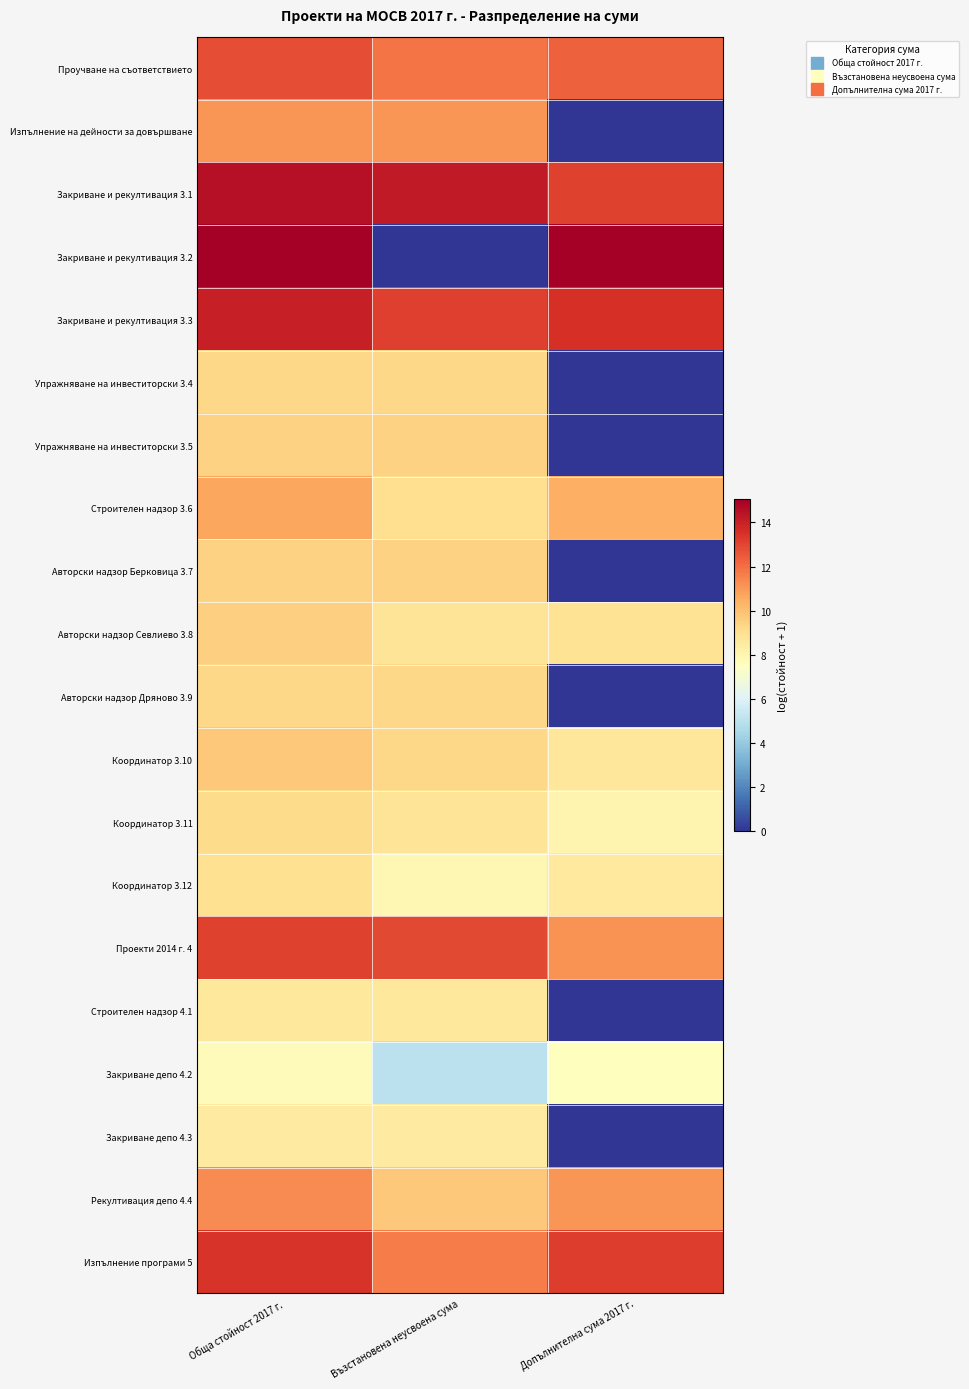

Reading left to right, what are all the values shown in this chart?

Проучване на съответствието: Обща стойност 2017 г.=12.8	Възстановена неусвоена сума=11.8	Допълнителна сума 2017 г.=12.4
Изпълнение на дейности за довършване: Обща стойност 2017 г.=11.1	Възстановена неусвоена сума=11.1	Допълнителна сума 2017 г.=0.0
Закриване и рекултивация 3.1: Обща стойност 2017 г.=14.5	Възстановена неусвоена сума=14.2	Допълнителна сума 2017 г.=13.1
Закриване и рекултивация 3.2: Обща стойност 2017 г.=15.1	Възстановена неусвоена сума=0.0	Допълнителна сума 2017 г.=15.1
Закриване и рекултивация 3.3: Обща стойност 2017 г.=14.0	Възстановена неусвоена сума=13.1	Допълнителна сума 2017 г.=13.5
Упражняване на инвеститорски 3.4: Обща стойност 2017 г.=9.3	Възстановена неусвоена сума=9.3	Допълнителна сума 2017 г.=0.0
Упражняване на инвеститорски 3.5: Обща стойност 2017 г.=9.4	Възстановена неусвоена сума=9.4	Допълнителна сума 2017 г.=0.0
Строителен надзор 3.6: Обща стойност 2017 г.=10.6	Възстановена неусвоена сума=9.0	Допълнителна сума 2017 г.=10.4
Авторски надзор Берковица 3.7: Обща стойност 2017 г.=9.5	Възстановена неусвоена сума=9.5	Допълнителна сума 2017 г.=0.0
Авторски надзор Севлиево 3.8: Обща стойност 2017 г.=9.5	Възстановена неусвоена сума=8.8	Допълнителна сума 2017 г.=8.8
Авторски надзор Дряново 3.9: Обща стойност 2017 г.=9.3	Възстановена неусвоена сума=9.3	Допълнителна сума 2017 г.=0.0
Координатор 3.10: Обща стойност 2017 г.=9.7	Възстановена неусвоена сума=9.3	Допълнителна сума 2017 г.=8.7
Координатор 3.11: Обща стойност 2017 г.=9.2	Възстановена неусвоена сума=8.8	Допълнителна сума 2017 г.=8.0
Координатор 3.12: Обща стойност 2017 г.=9.0	Възстановена неусвоена сума=7.9	Допълнителна сума 2017 г.=8.5
Проекти 2014 г. 4: Обща стойност 2017 г.=13.1	Възстановена неусвоена сума=12.9	Допълнителна сума 2017 г.=11.2
Строителен надзор 4.1: Обща стойност 2017 г.=8.6	Възстановена неусвоена сума=8.6	Допълнителна сума 2017 г.=0.0
Закриване депо 4.2: Обща стойност 2017 г.=7.7	Възстановена неусвоена сума=5.0	Допълнителна сума 2017 г.=7.6
Закриване депо 4.3: Обща стойност 2017 г.=8.5	Възстановена неусвоена сума=8.5	Допълнителна сума 2017 г.=0.0
Рекултивация депо 4.4: Обща стойност 2017 г.=11.3	Възстановена неусвоена сума=9.7	Допълнителна сума 2017 г.=11.1
Изпълнение програми 5: Обща стойност 2017 г.=13.4	Възстановена неусвоена сума=11.7	Допълнителна сума 2017 г.=13.2